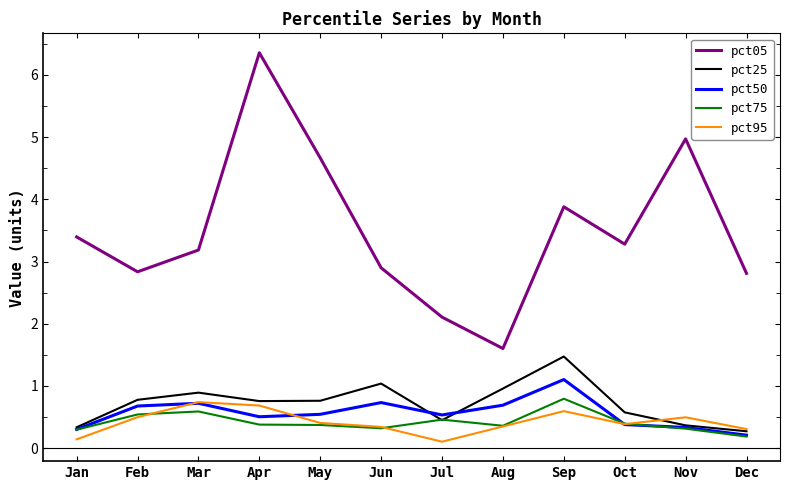

Does the chart have visible grid lines?

No